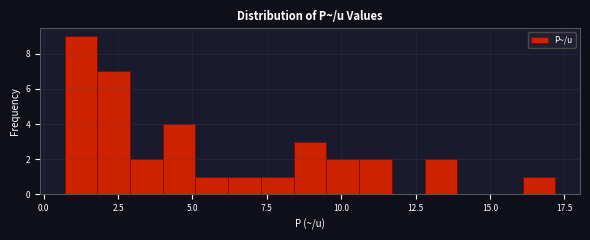

Around what value on the x-axis is the tallest bar? Give the approximate position of its centre, as read against the axis.

1.5